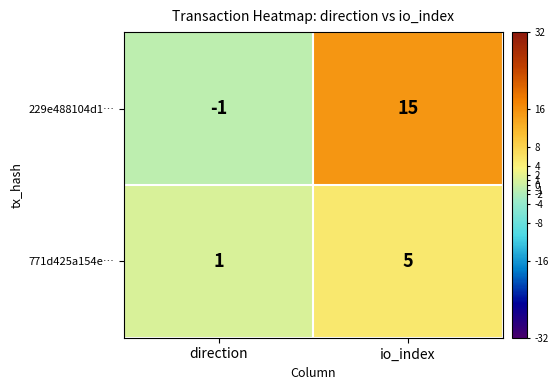

What is the difference between the 771d425a154e… values at direction and io_index?

4